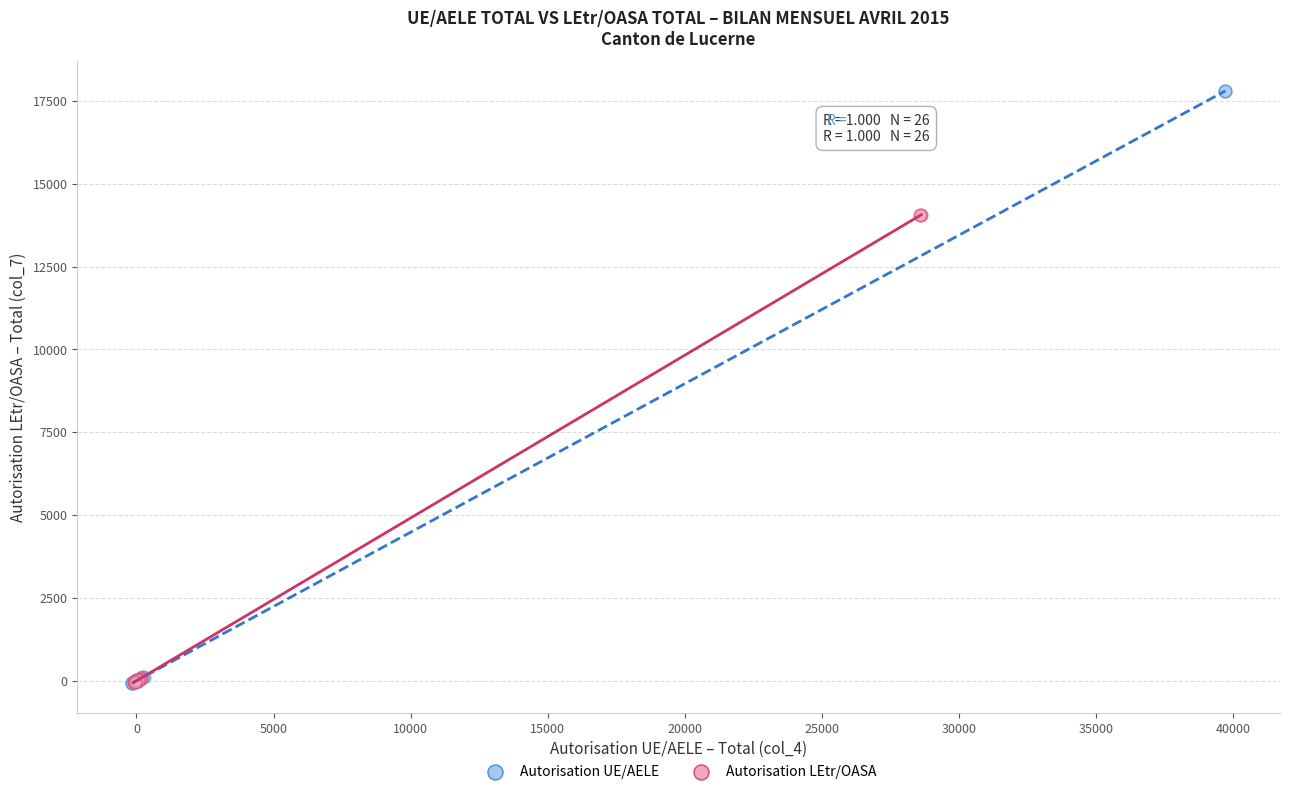

Which series has the largest Y range (max minus min)?

Autorisation UE/AELE